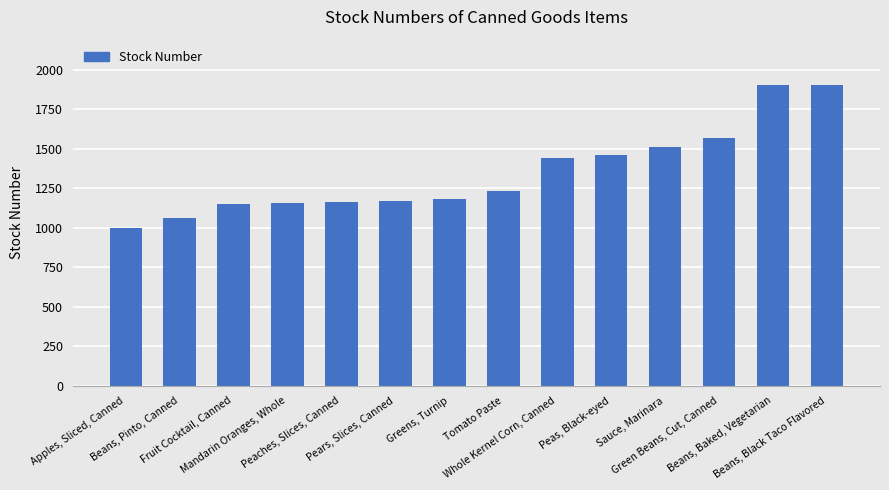

What is the sum of the values at Sauce, Marinara and Green Beans, Cut, Canned?

3079